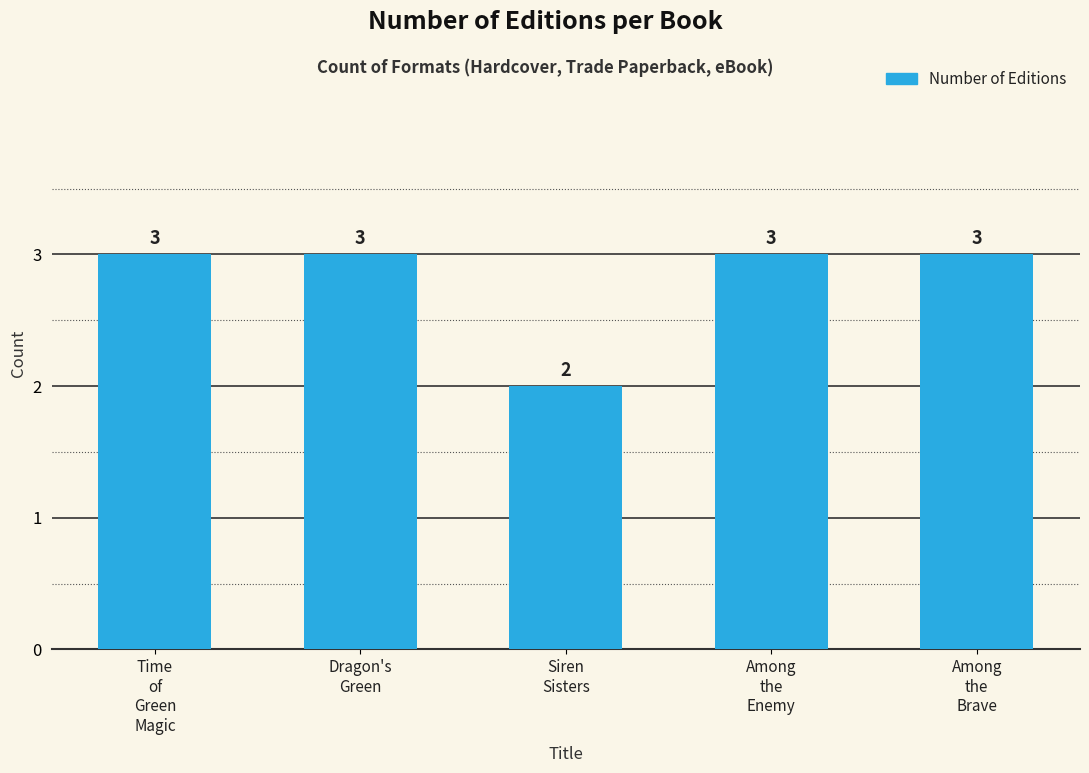

What position from the left is Siren
Sisters?

3